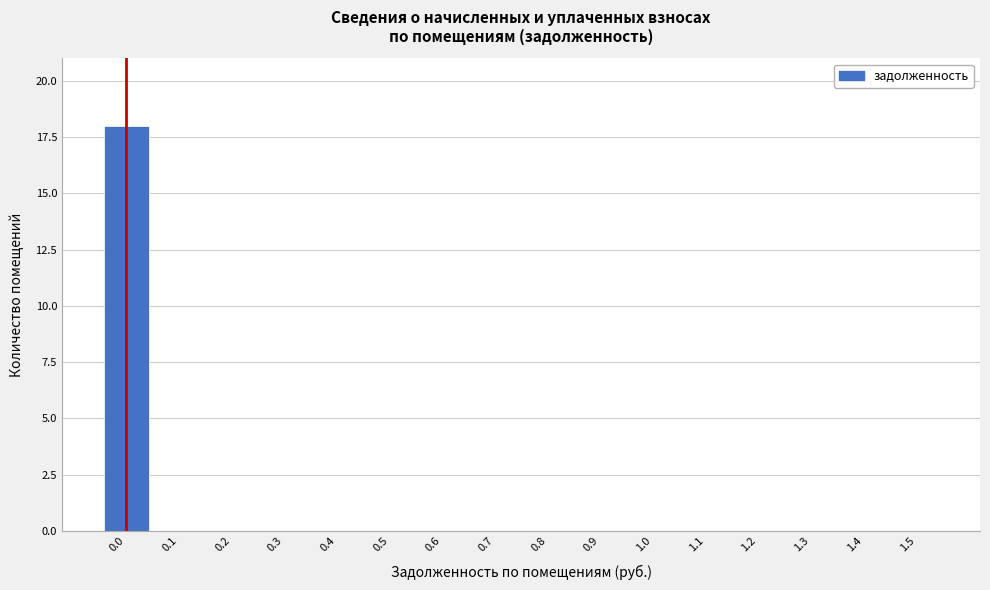

Reading left to right, extract all data points from this chart.

0.0=18	0.1=0	0.2=0	0.3=0	0.4=0	0.5=0	0.6=0	0.7=0	0.8=0	0.9=0	1.0=0	1.1=0	1.2=0	1.3=0	1.4=0	1.5=0